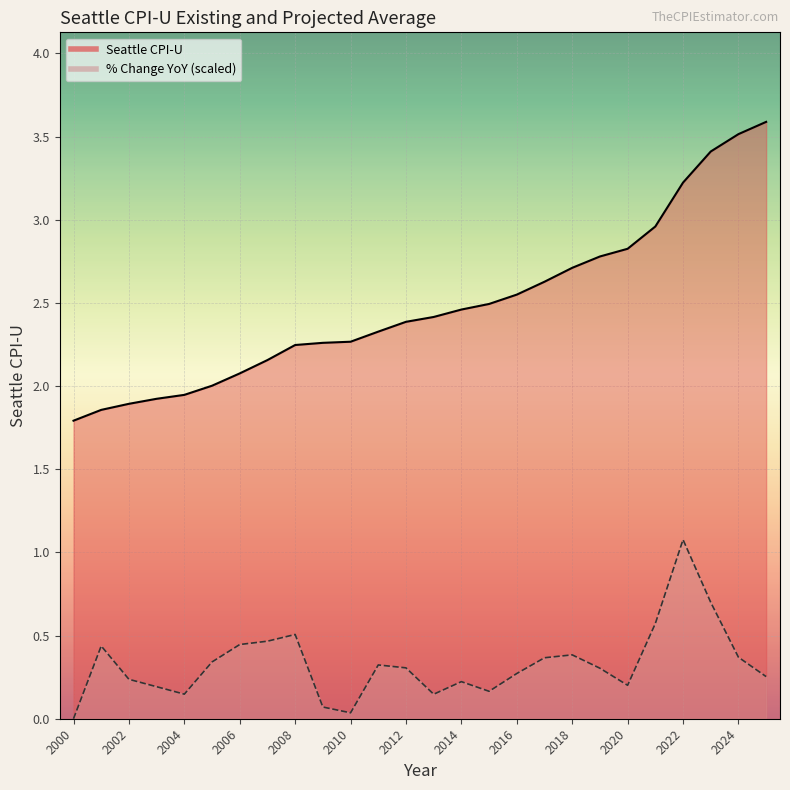

Is it true that % Change Year over Year equals 0.1 at 2007?

False